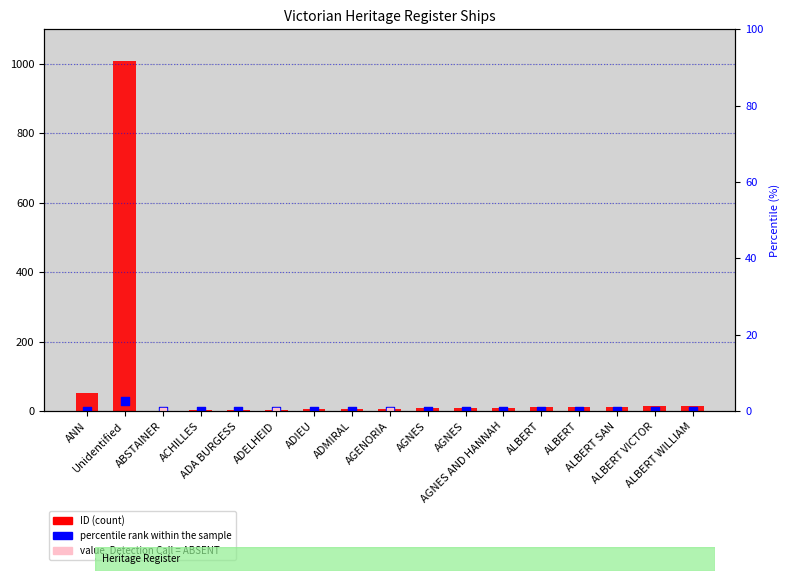

Which has a higher value, ABSTAINER or ACHILLES?

ACHILLES